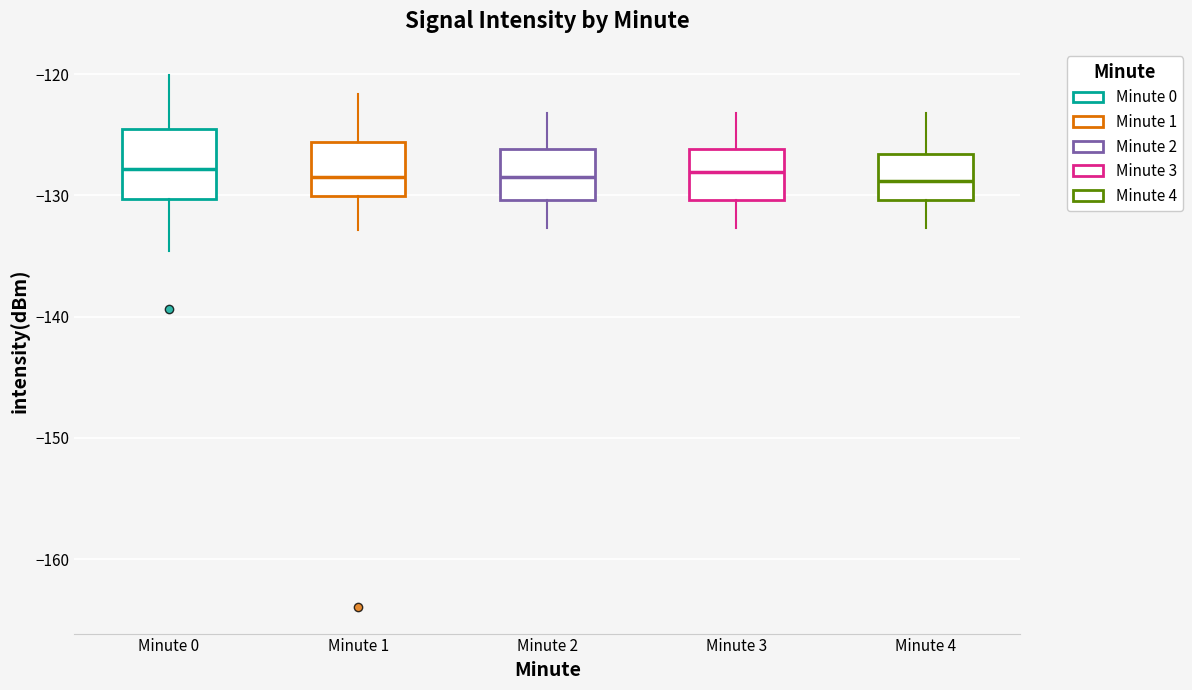

Reading left to right, read every box against the y-axis: the position of its median line, the range the box covers, and the ends of its whiskers. The values are not printed on the chart, so give them approximately, as read against the axis.

Minute 0: median -128, box -130 to -125, whiskers -135 to -120
Minute 1: median -128, box -130 to -126, whiskers -133 to -122
Minute 2: median -129, box -130 to -126, whiskers -133 to -123
Minute 3: median -128, box -130 to -126, whiskers -133 to -123
Minute 4: median -129, box -130 to -127, whiskers -133 to -123